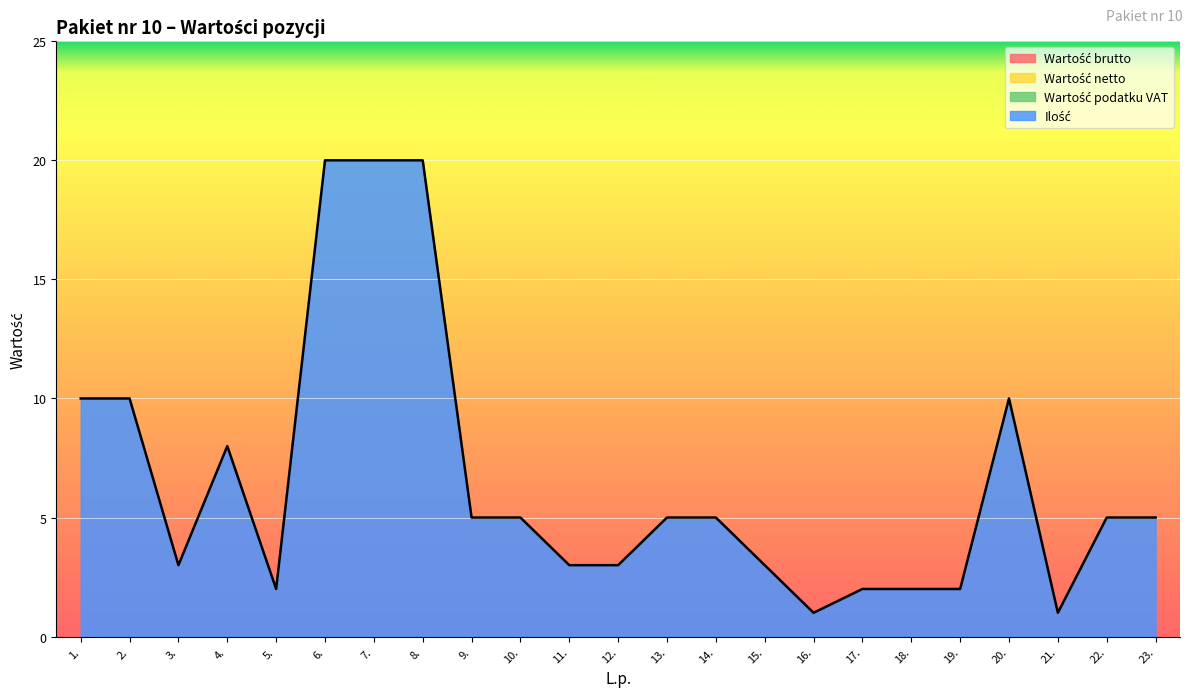

At how many categories does at least one series exceed 5?

7